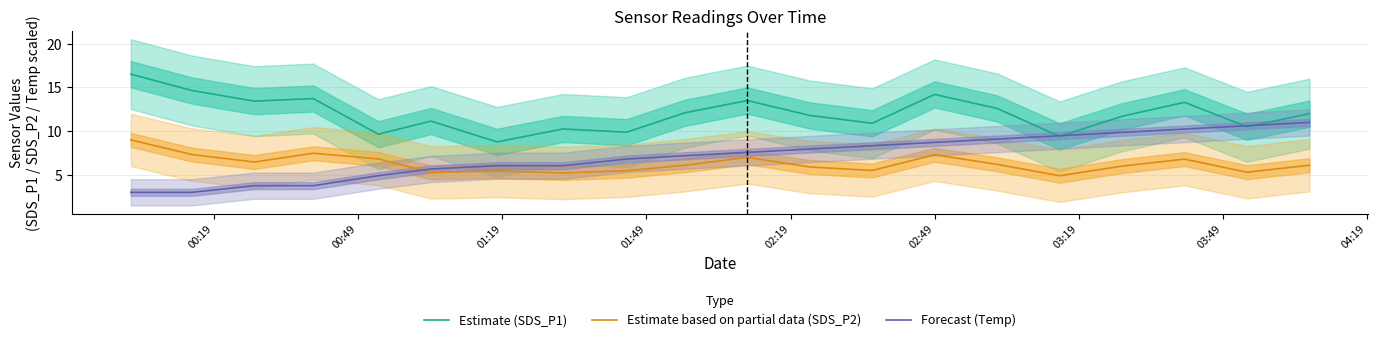

What is the lowest value of the Estimate (SDS_P1) series?

8.8